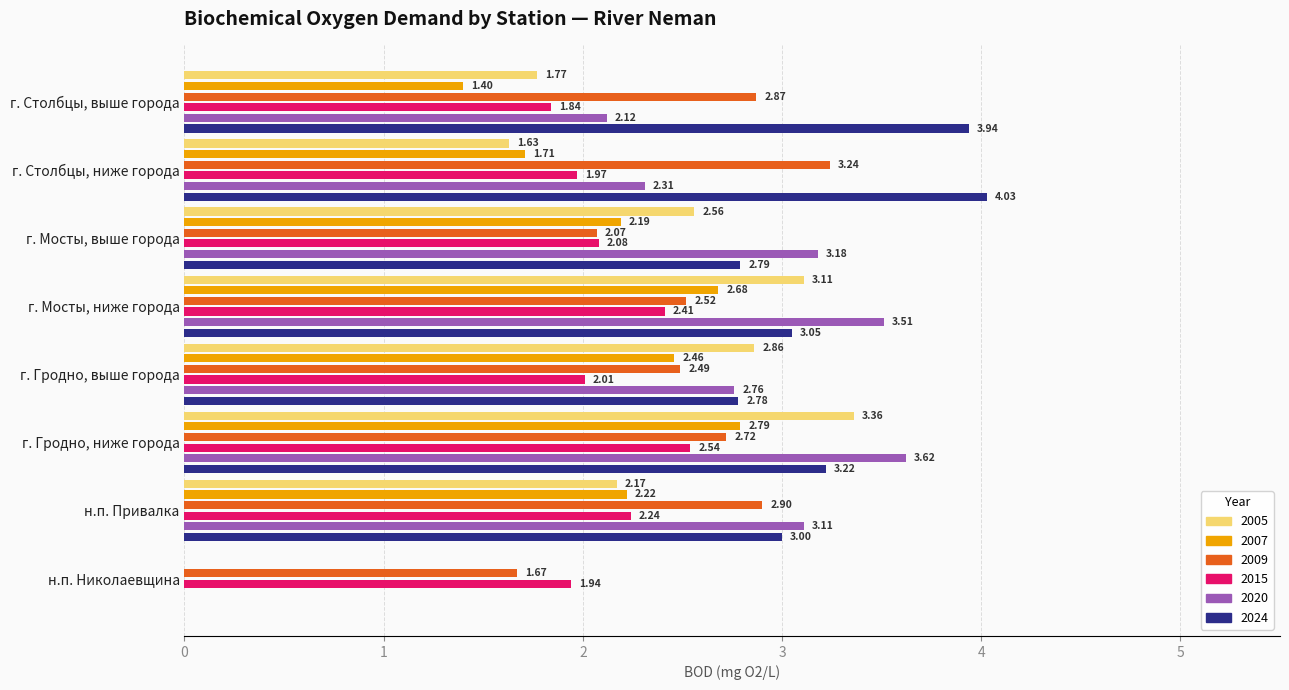

At how many categories does at least one series exceed 2?

7